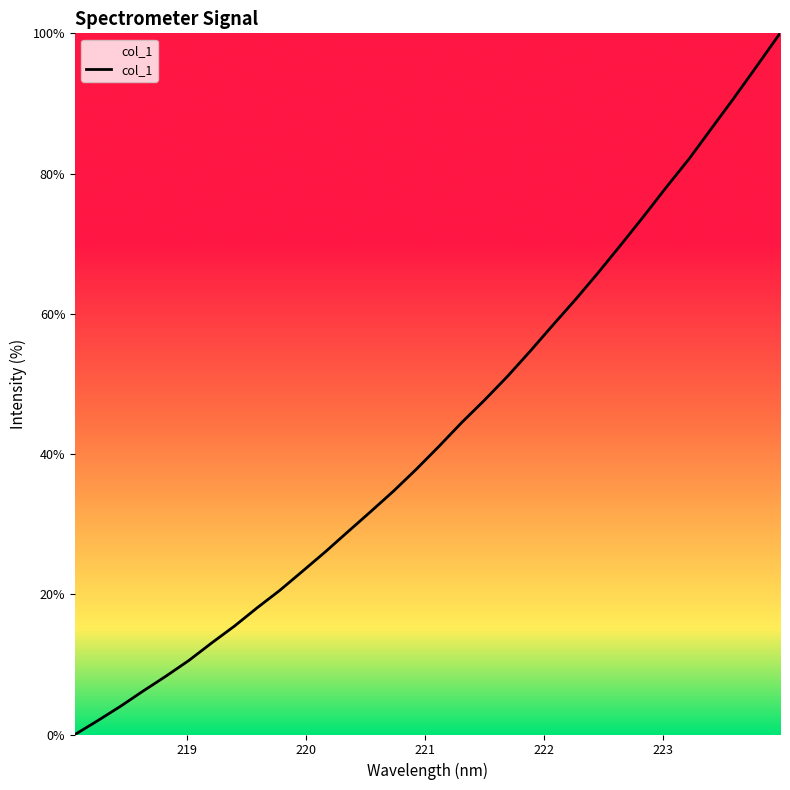

Count the number of categories in the chart.

32